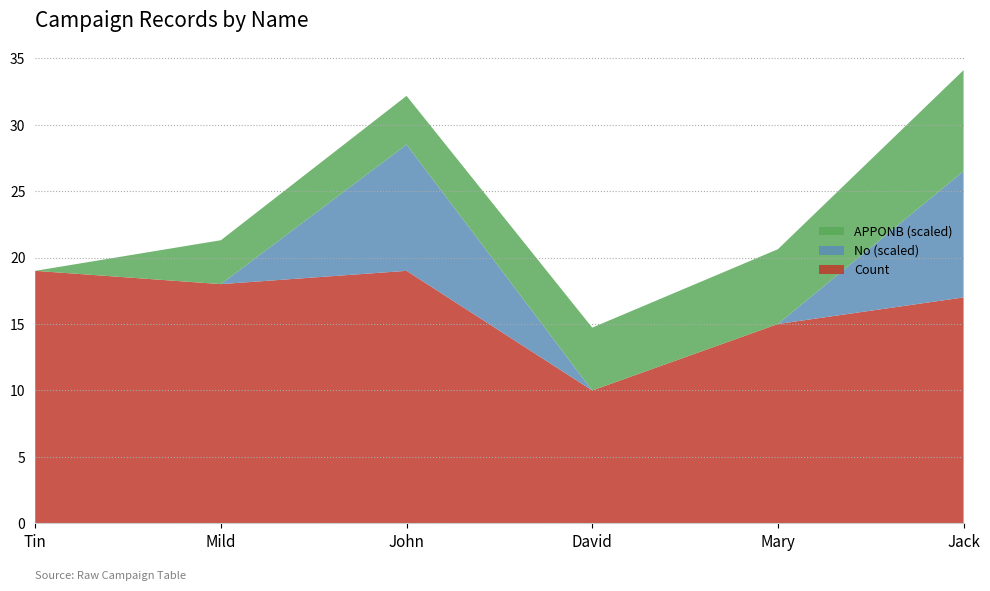

What is the total value across all series at Jack?

34.1